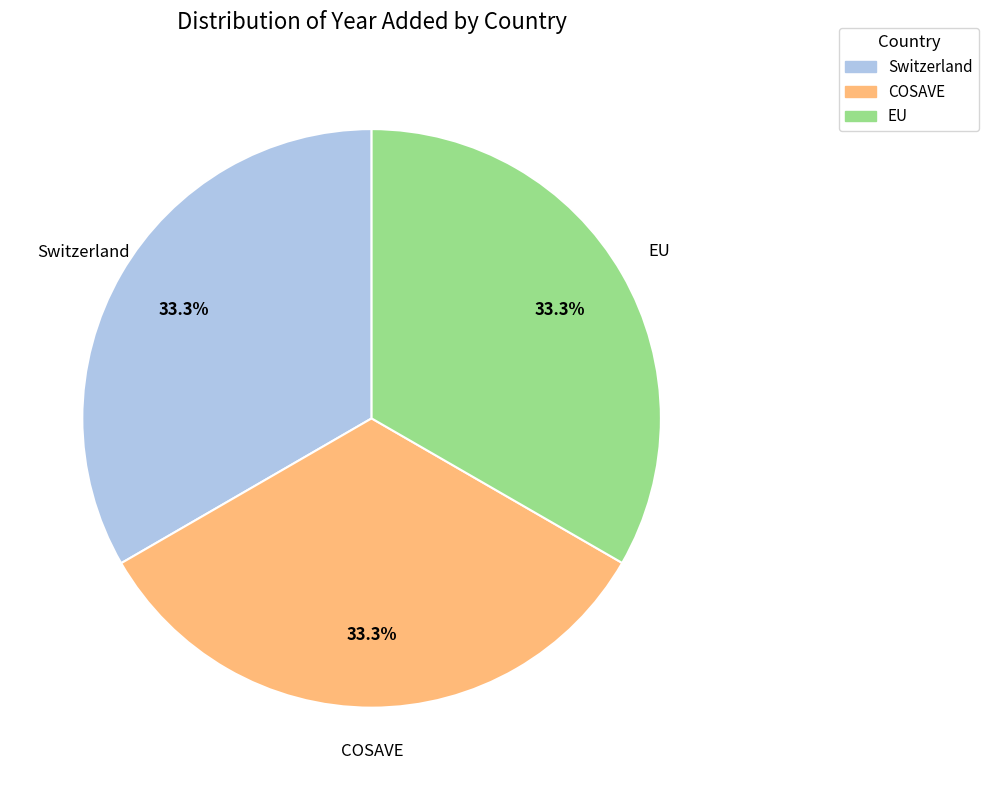

How many slices are in this pie chart?

3